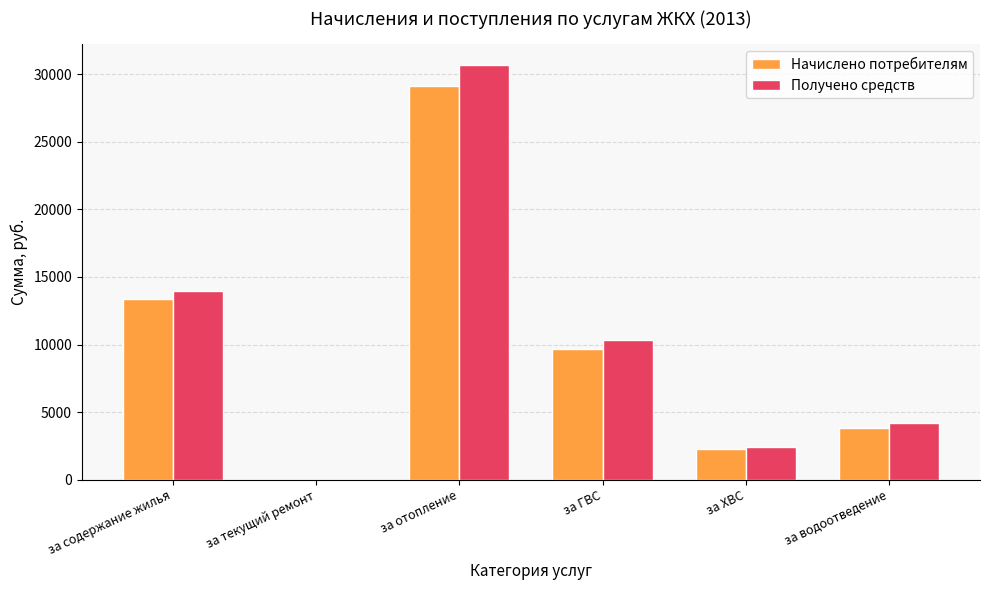

What is the sum of all Получено средств values?

61649.7